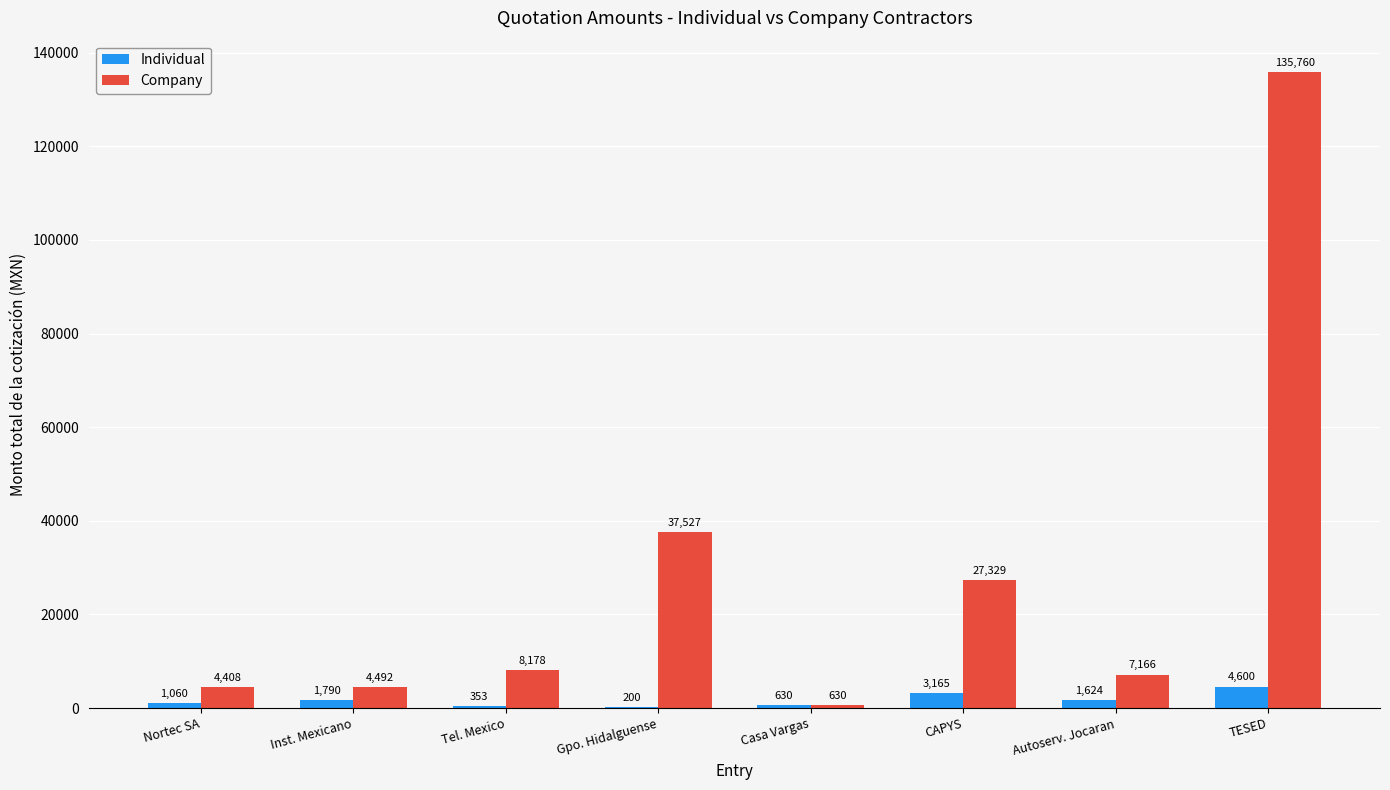

Is it true that Individual equals 1790.1 at Inst. Mexicano?

True